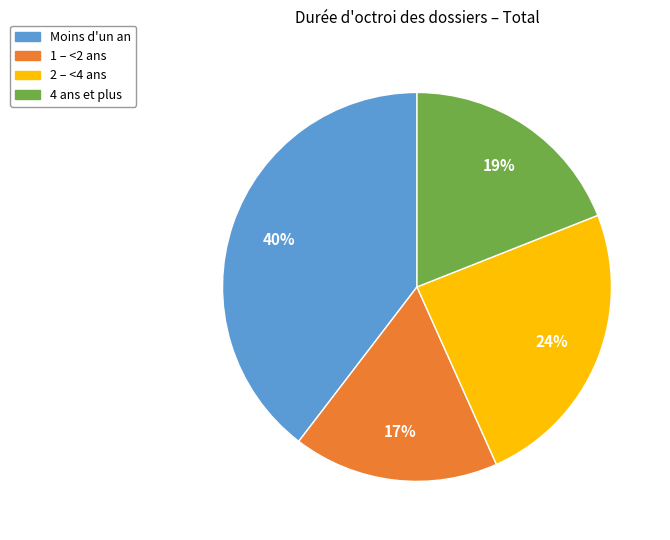

Which slice is the smallest?

1 – <2 ans